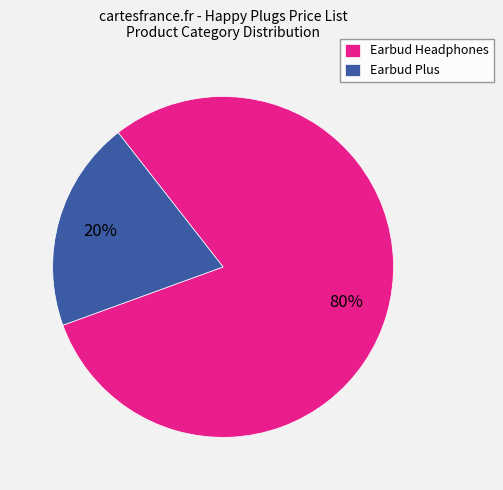

Do Earbud Plus and Earbud Headphones together represent more than half of the pie?

Yes